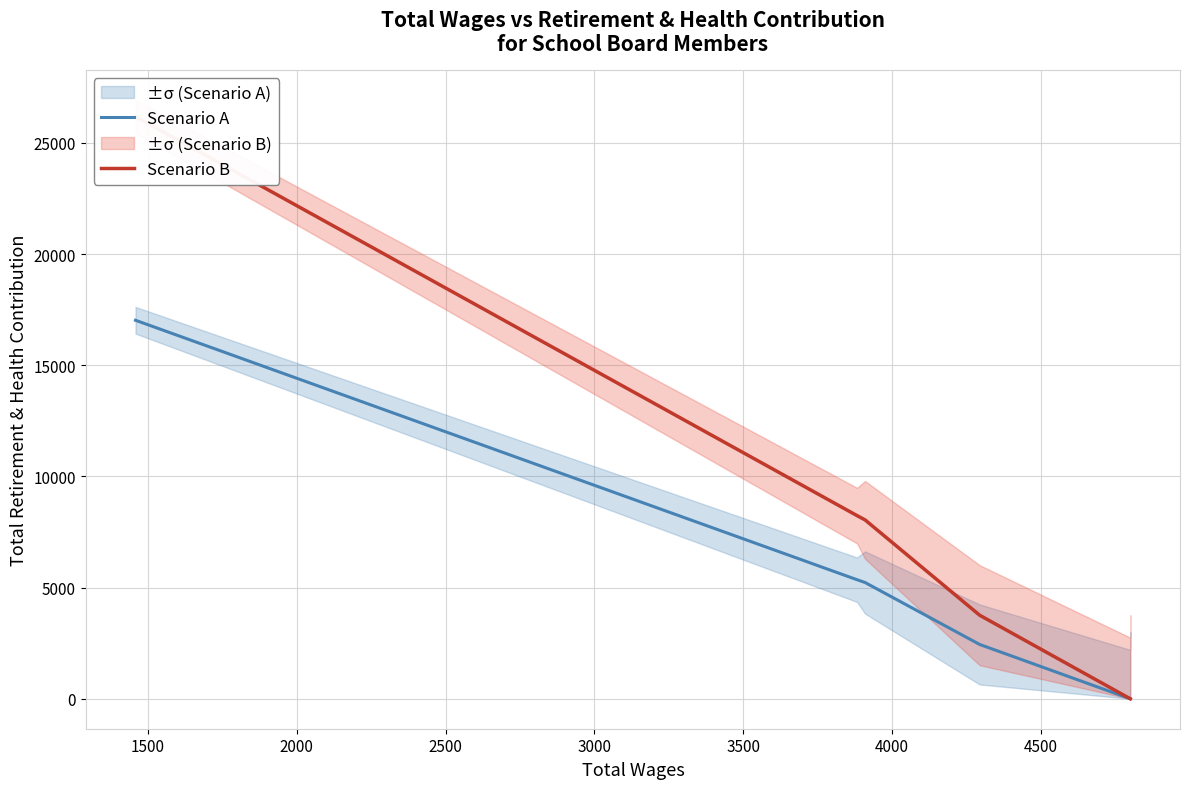

Which series has the largest range (max minus min)?

Scenario B